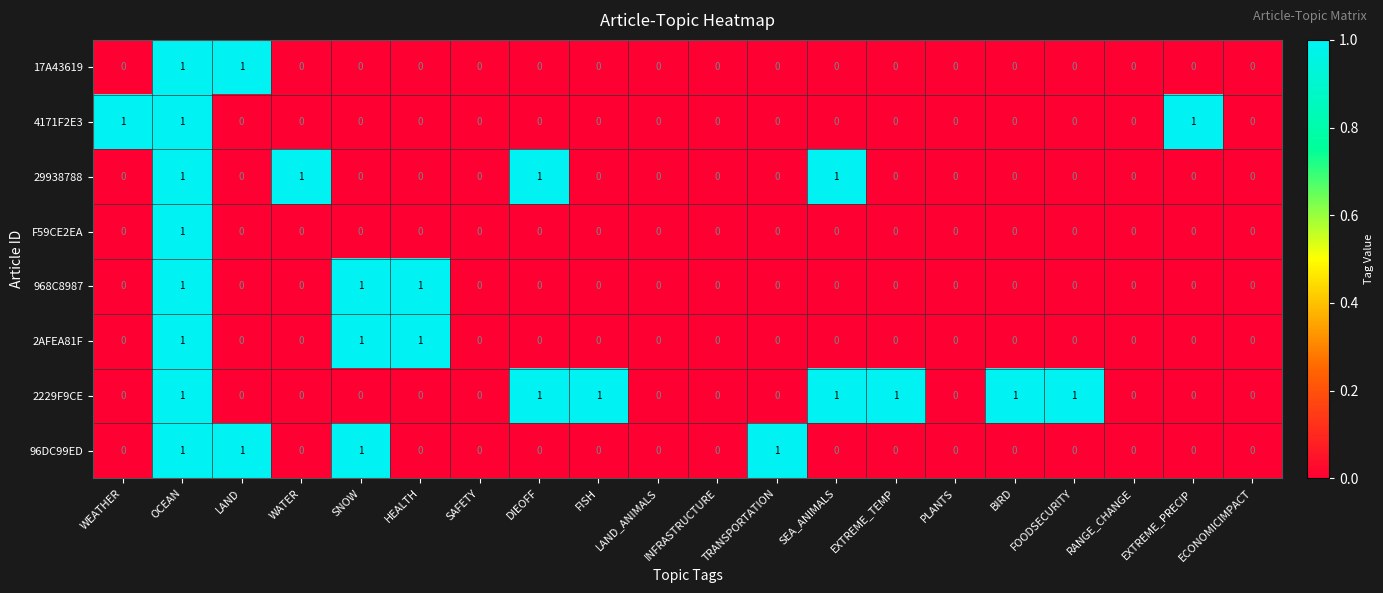

How many 2AFEA81F values are between 0 and 1?

20